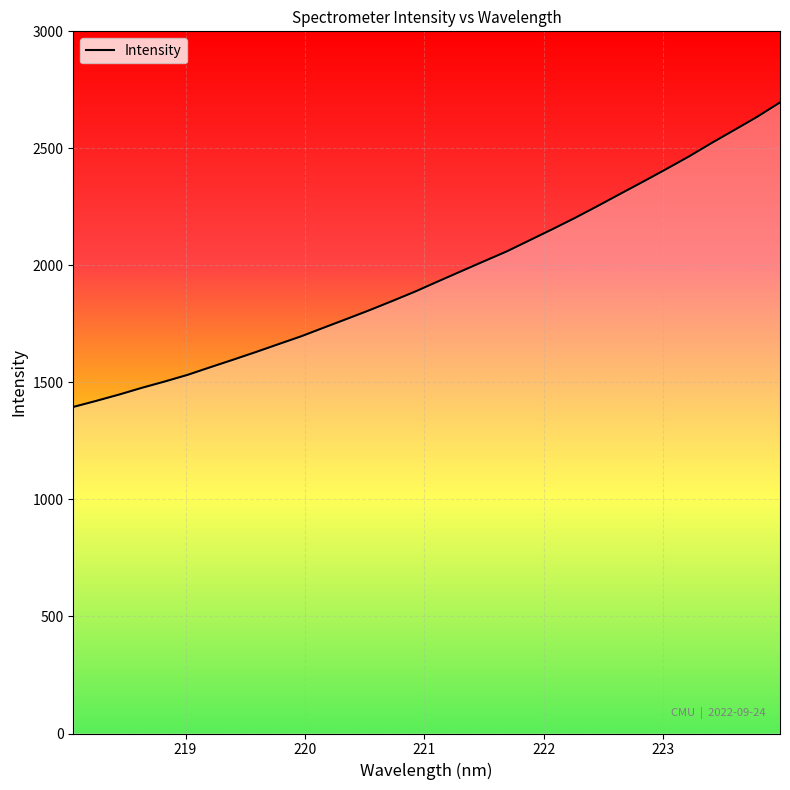

What is the smallest value displayed?

1395.2